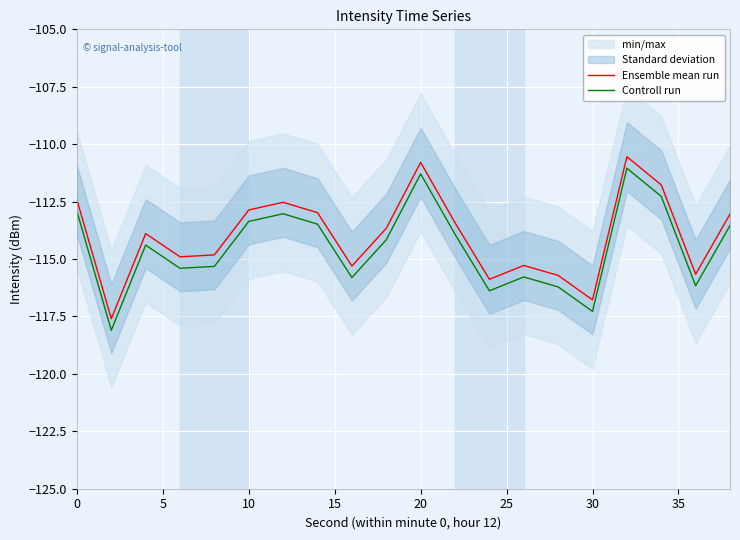

What value does the Ensemble mean run series have at 10?

-112.9